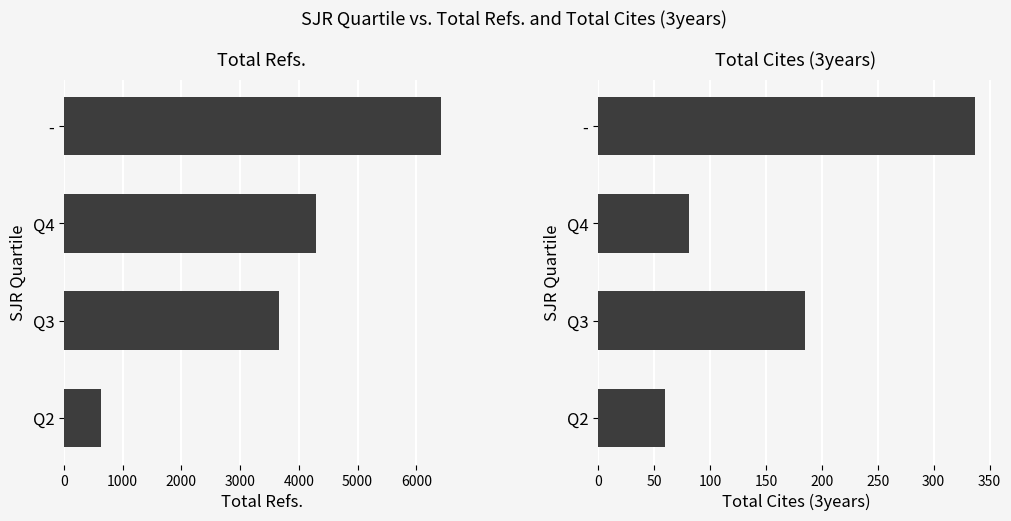

What is the maximum value for Total Cites (3years)?

337